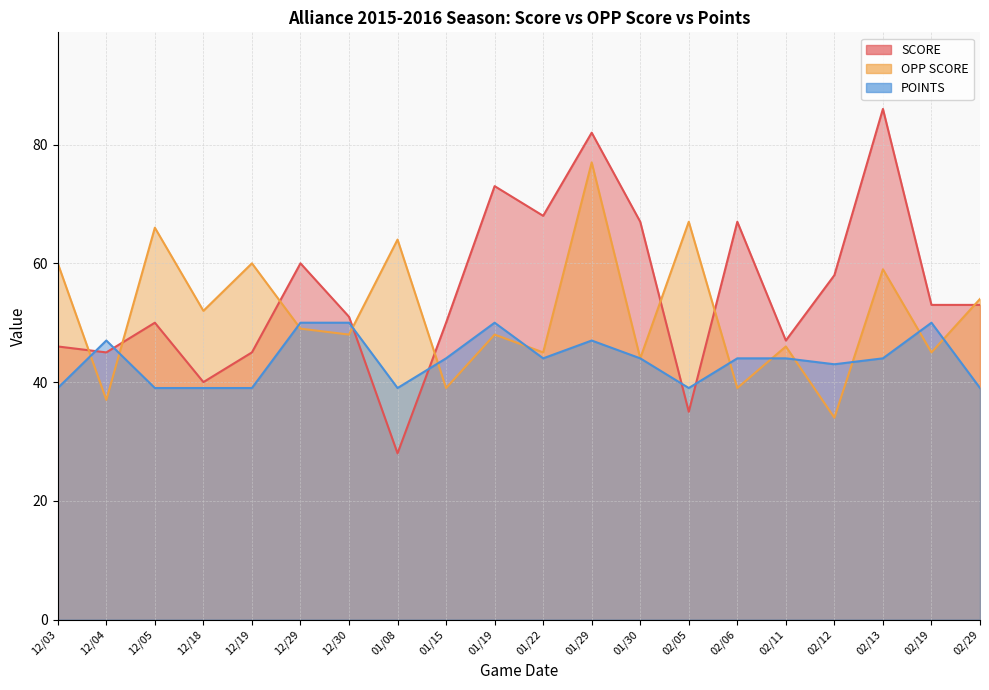

Does the chart have visible grid lines?

Yes